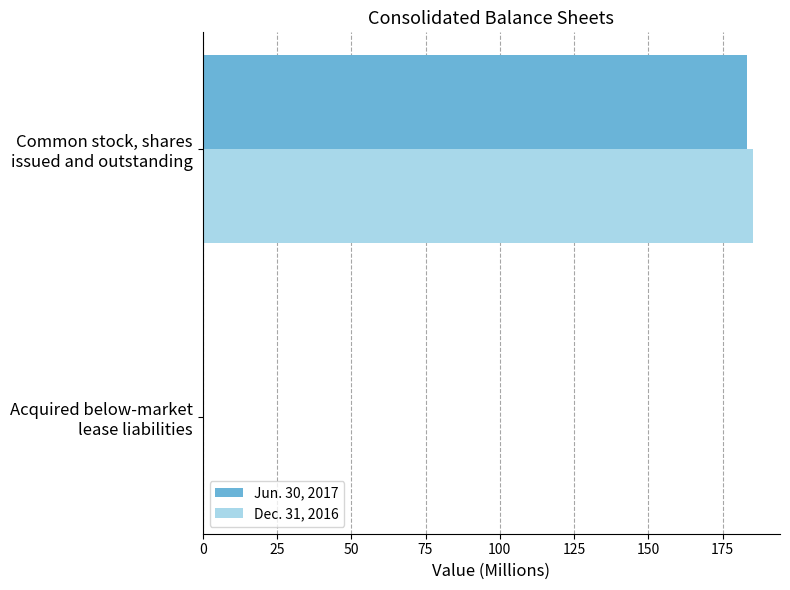

What is the greatest value displayed?

185.1